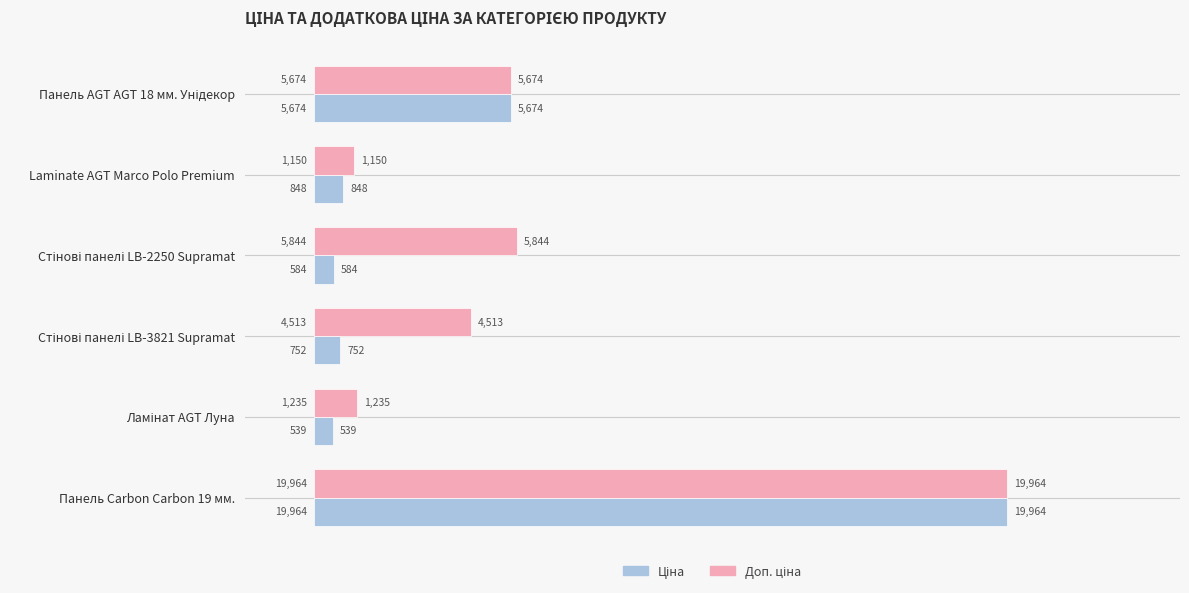

How many data points does each series have?

6